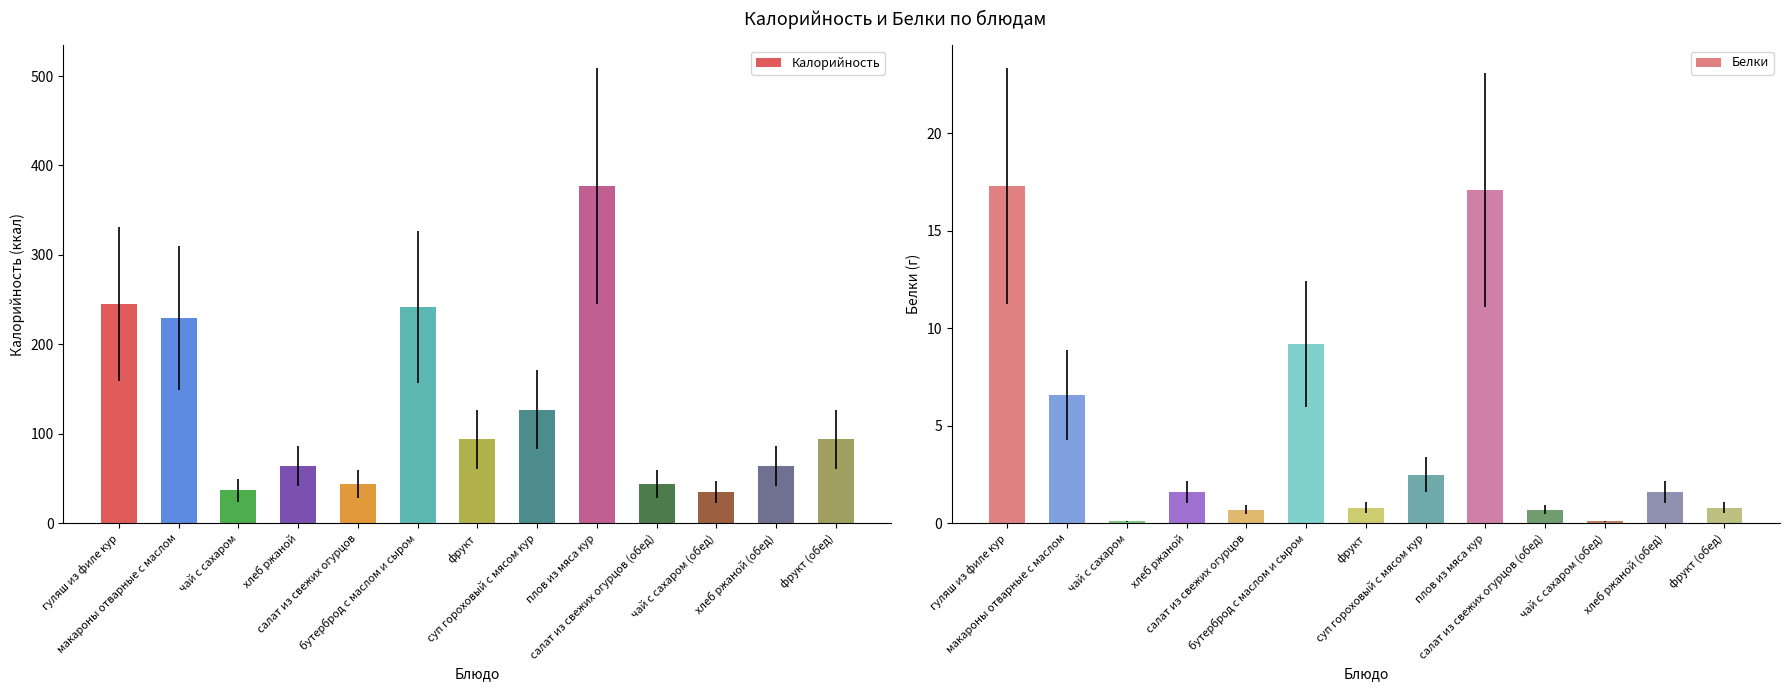

Reading left to right, what are all the values shown in this chart?

Калорийность: 245.0	230.0	37.0	64.0	44.0	242.0	94.0	127.0	377.0	44.0	35.0	64.0	94.0
Белки: 17.3	6.6	0.1	1.6	0.7	9.2	0.8	2.5	17.1	0.7	0.1	1.6	0.8